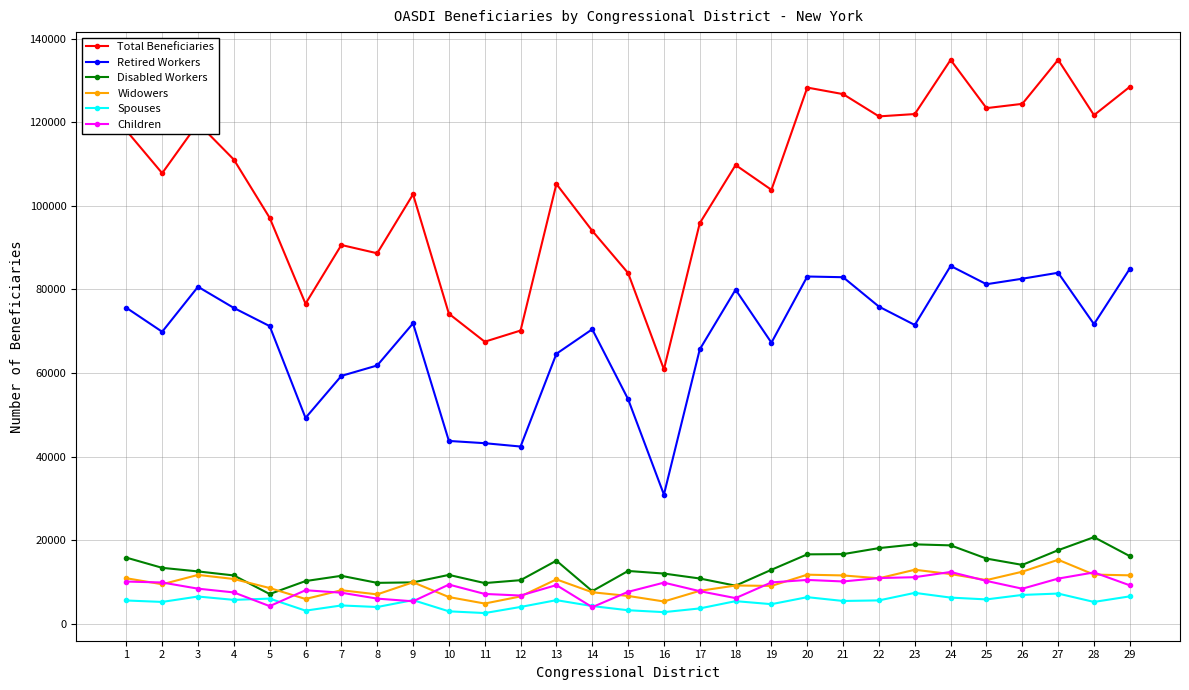

At which label is Total Beneficiaries closest to 97926?

5